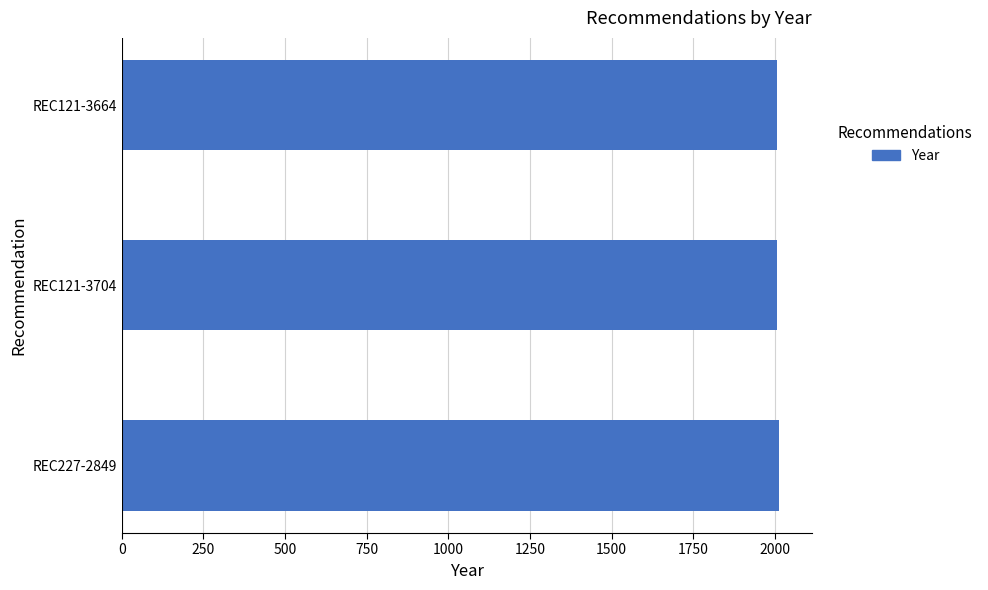

What is the maximum value shown in the chart?

2012